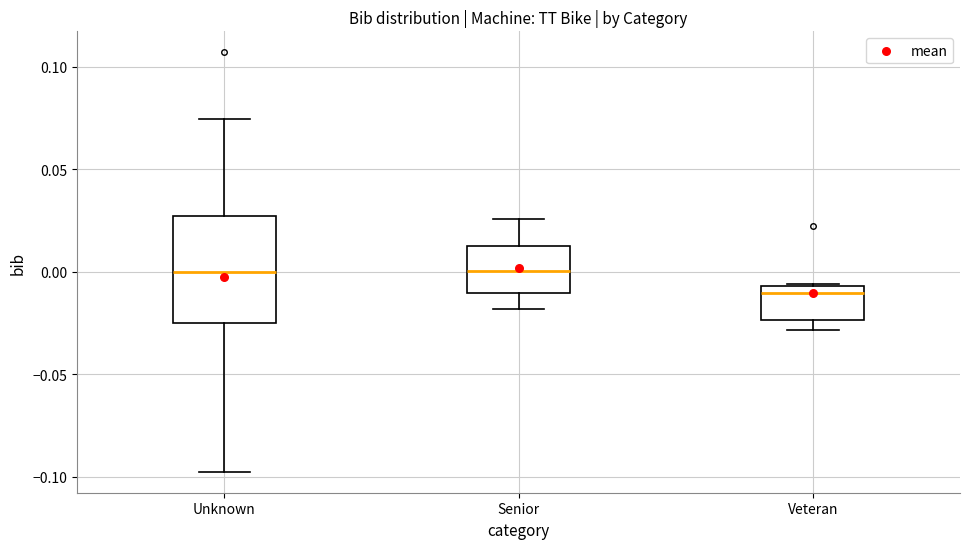

Reading left to right, transcribe this box plot: for each box, give where its median line is, the range the box spans, and where its two whiskers end, as read against the y-axis. The values are not printed on the chart, so give them approximately, as read against the axis.

Unknown: median 0.000, box -0.025 to 0.025, whiskers -0.100 to 0.075
Senior: median 0.000, box -0.010 to 0.010, whiskers -0.020 to 0.025
Veteran: median -0.010, box -0.025 to -0.005, whiskers -0.030 to -0.005